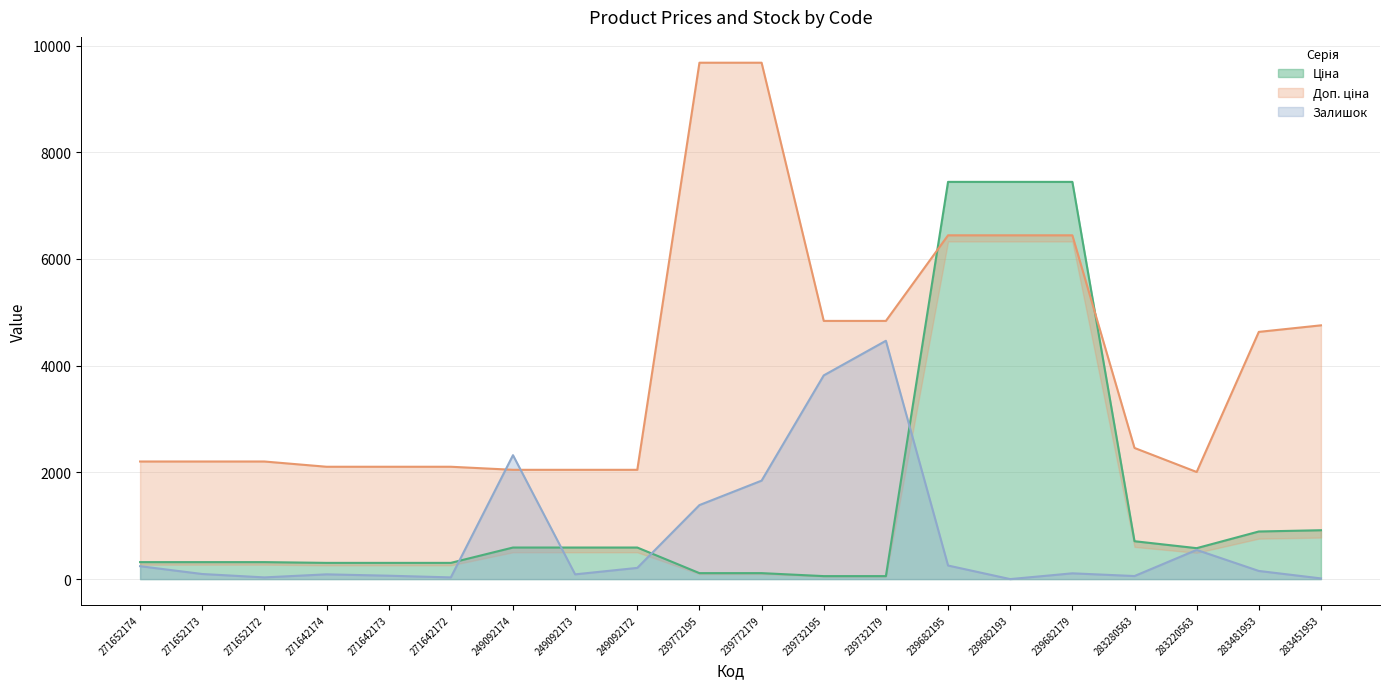

Reading left to right, transcribe all the data shown in this chart.

Ціна: 271652174=318.3	271652173=318.3	271652172=318.3	271642174=304.1	271642173=304.1	271642172=304.1	249092174=591.6	249092173=591.6	249092172=591.6	239772195=111.8	239772179=111.8	239732195=55.9	239732179=55.9	239682195=7444.6	239682193=7444.6	239682179=7444.6	283280563=710.0	283220563=579.8	283481953=892.2	283451953=915.8
Доп. ціна: 271652174=2203.9	271652173=2203.9	271652172=2203.9	271642174=2105.6	271642173=2105.6	271642172=2105.6	249092174=2048.2	249092173=2048.2	249092172=2048.2	239772195=9678.0	239772179=9678.0	239732195=4839.0	239732179=4839.0	239682195=6443.3	239682193=6443.3	239682179=6443.3	283280563=2457.9	283220563=2007.3	283481953=4633.1	283451953=4755.9
Залишок: 271652174=241.8	271652173=95.4	271652172=31.8	271642174=89.1	271642173=63.6	271642172=31.8	249092174=2322.5	249092173=89.1	249092172=210.0	239772195=1387.1	239772179=1845.2	239732195=3817.7	239732179=4466.8	239682195=254.5	239682193=0.0	239682179=108.2	283280563=57.3	283220563=547.2	283481953=152.7	283451953=12.7